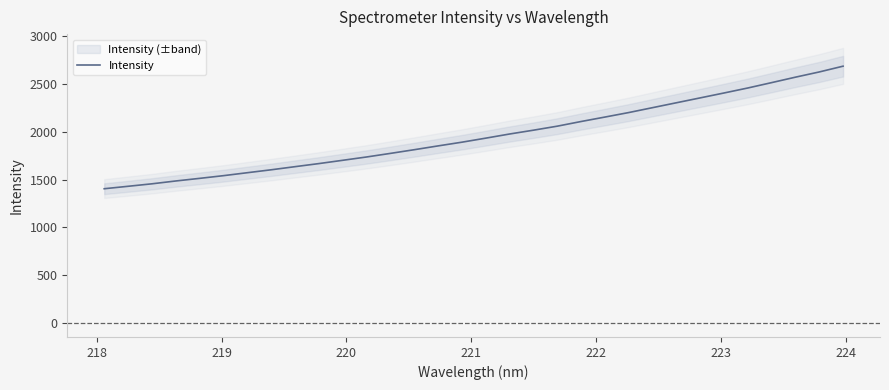

What is the maximum value for Intensity?

2683.8